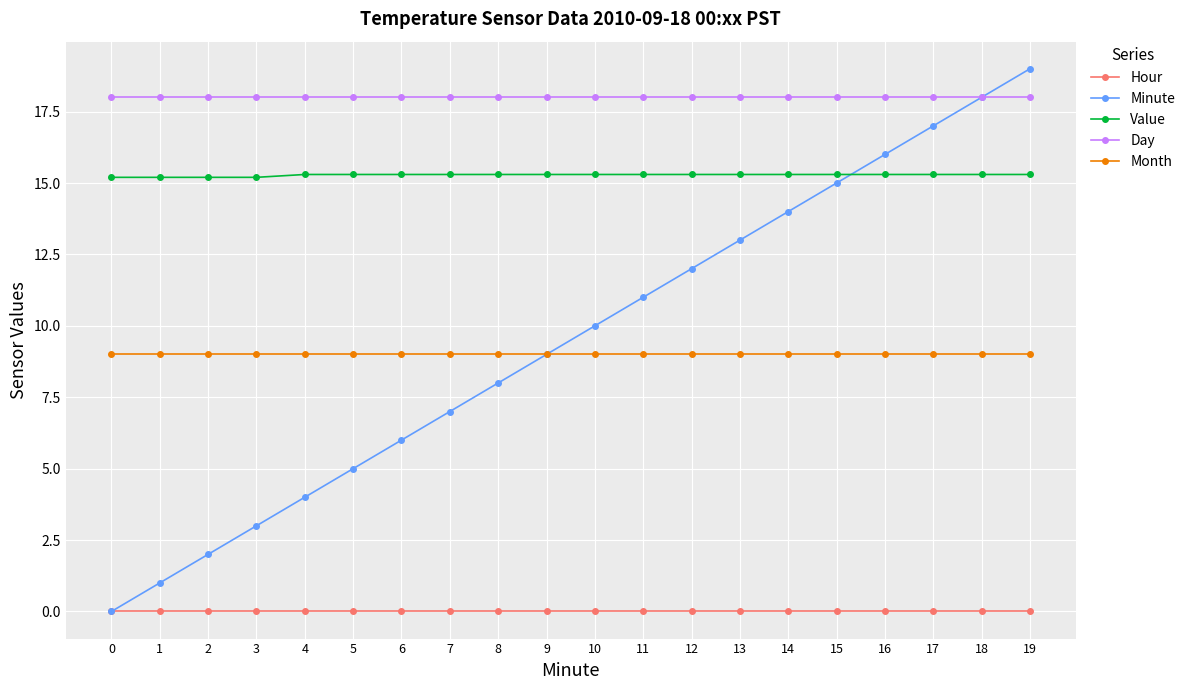

The Value series shows 15.3 at 17. True or false?

True